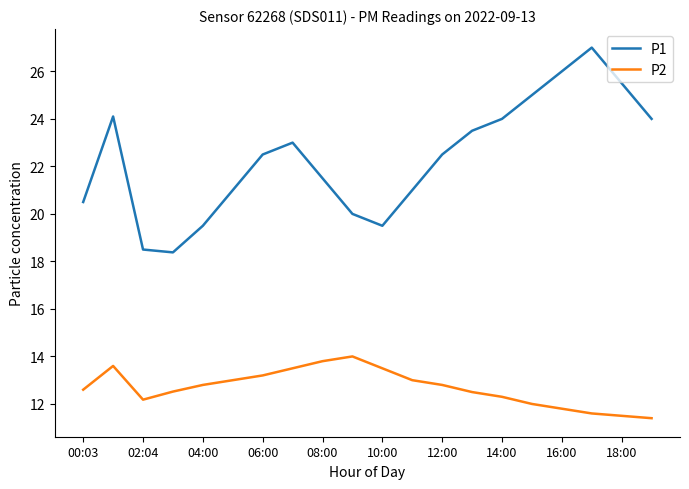

What is the difference between the maximum and minimum values in the P1 series?

8.6